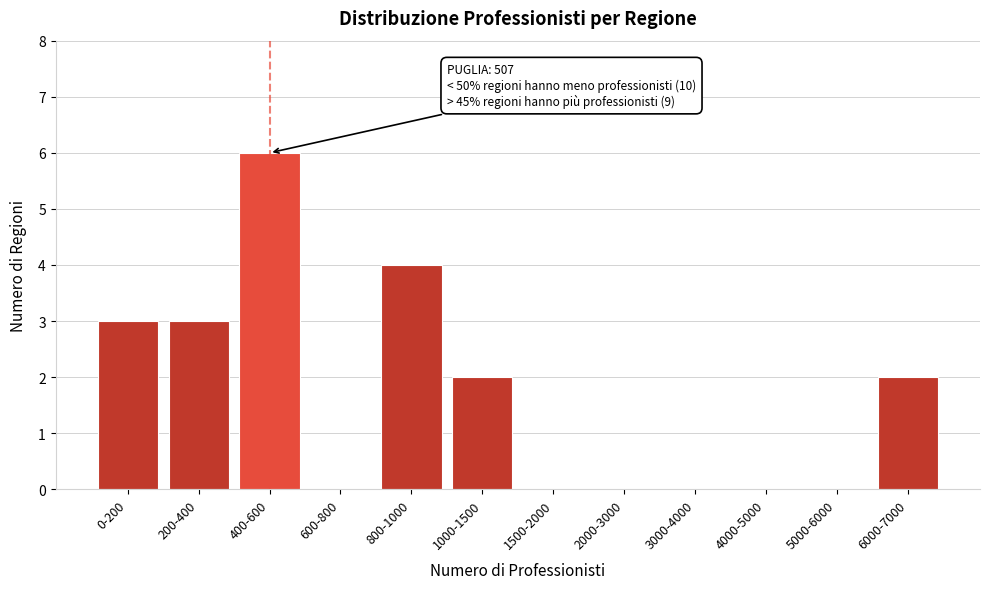

Reading right to left, extract all data points from this chart.

6000-7000=2	5000-6000=0	4000-5000=0	3000-4000=0	2000-3000=0	1500-2000=0	1000-1500=2	800-1000=4	600-800=0	400-600=6	200-400=3	0-200=3